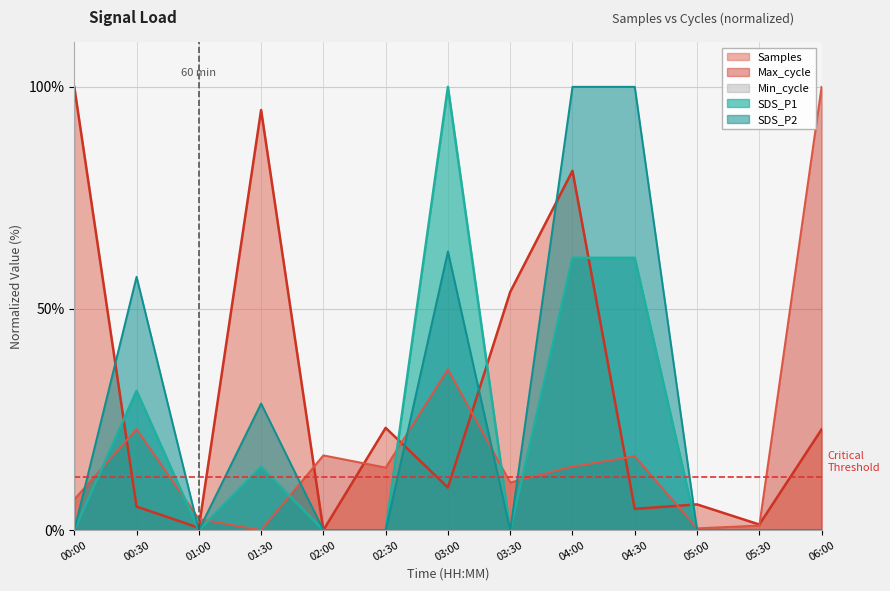

After their last crossing, which series has the higher values: SDS_P1 or Samples?

Samples